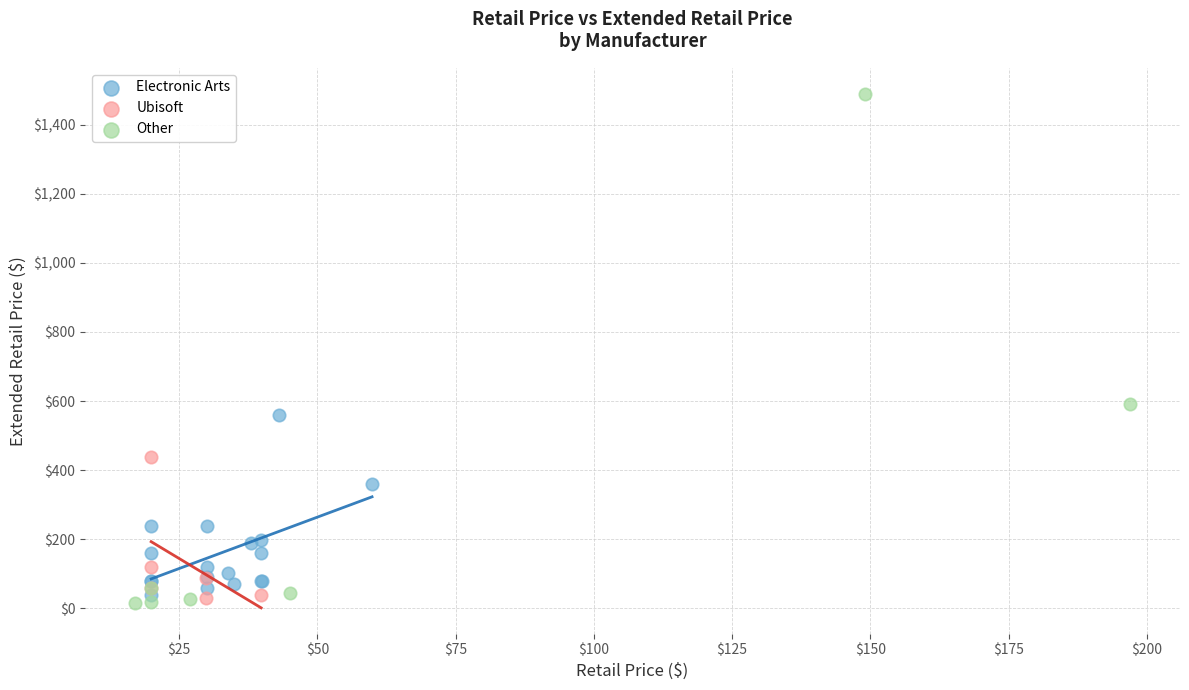

Which series reaches the maximum Y coordinate?

Other